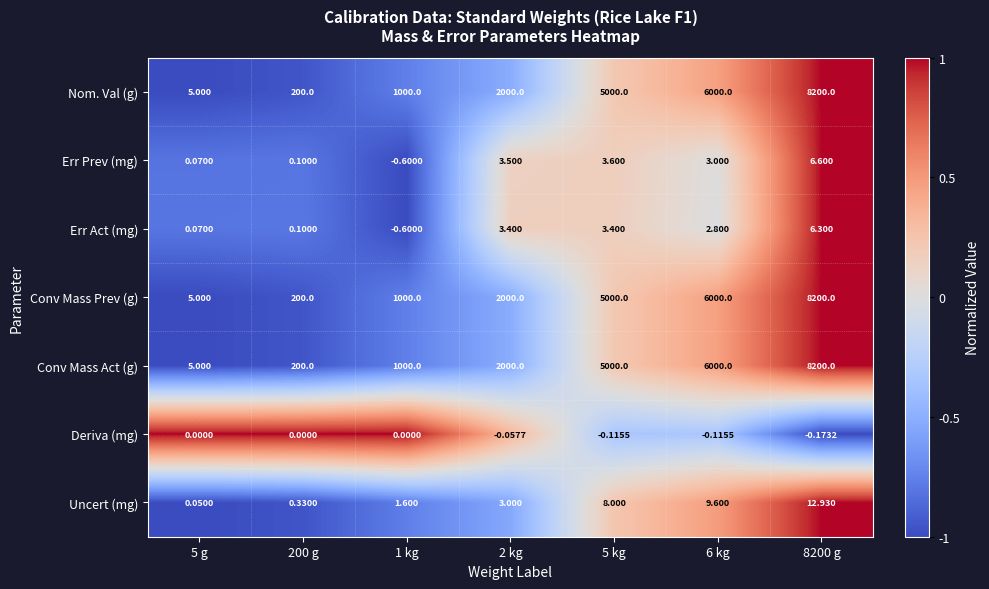

Is the value of Deriva (mg) at 200 g greater than the value of Uncert (mg) at 200 g?

No